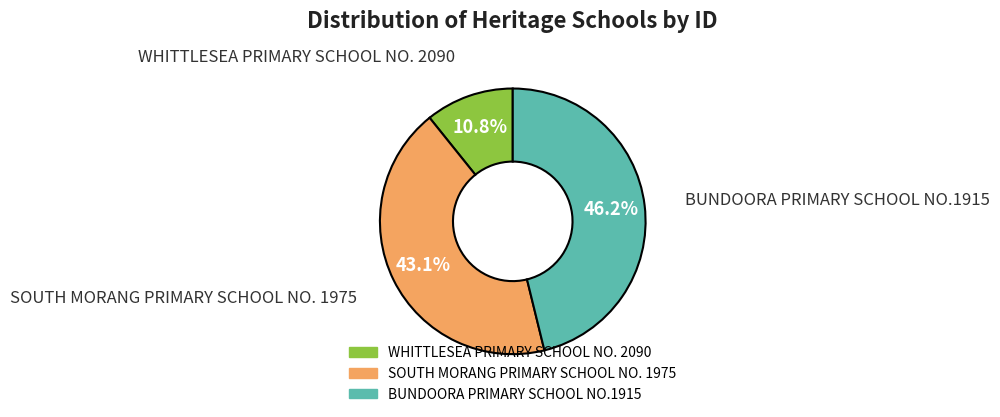

Combined, what portion of the pie is SOUTH MORANG PRIMARY SCHOOL NO. 1975 and BUNDOORA PRIMARY SCHOOL NO.1915?

89.2%